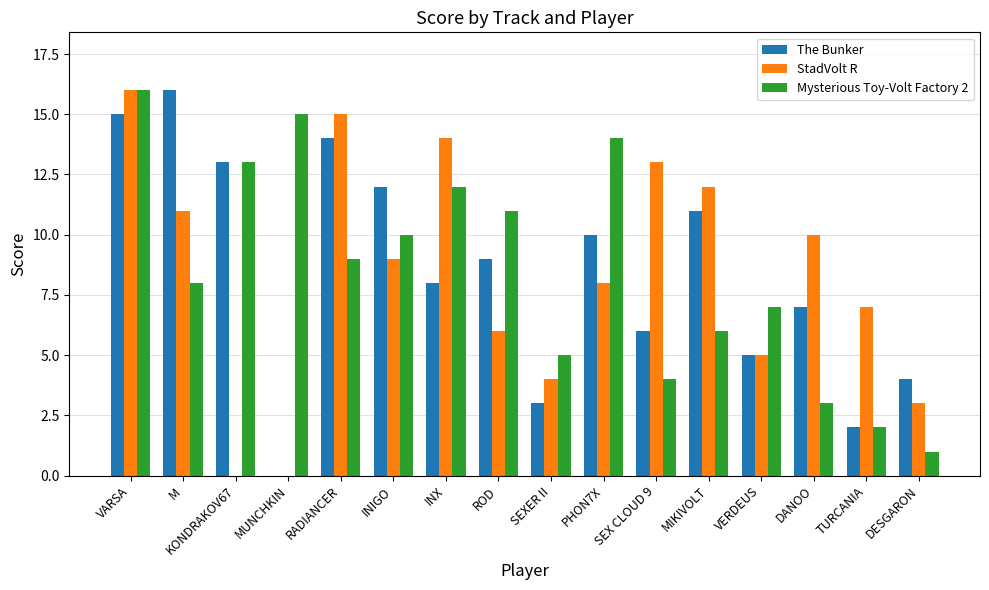

Which series changed the most between SEX CLOUD 9 and MIKIVOLT?

The Bunker